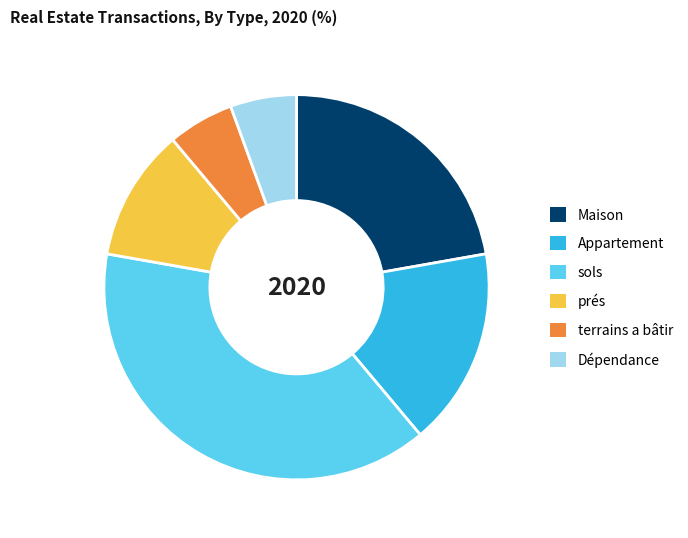

Which has a higher value, terrains a bâtir or sols?

sols